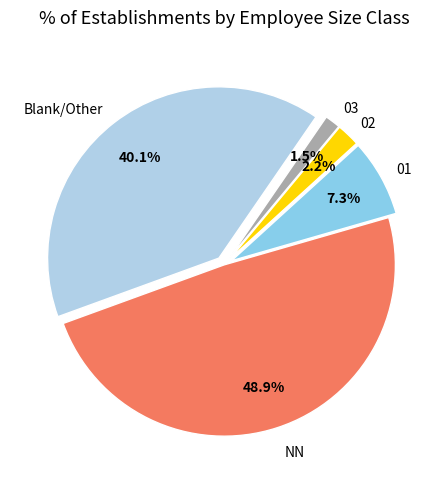

Is there any slice that represents more than half of the pie?

No